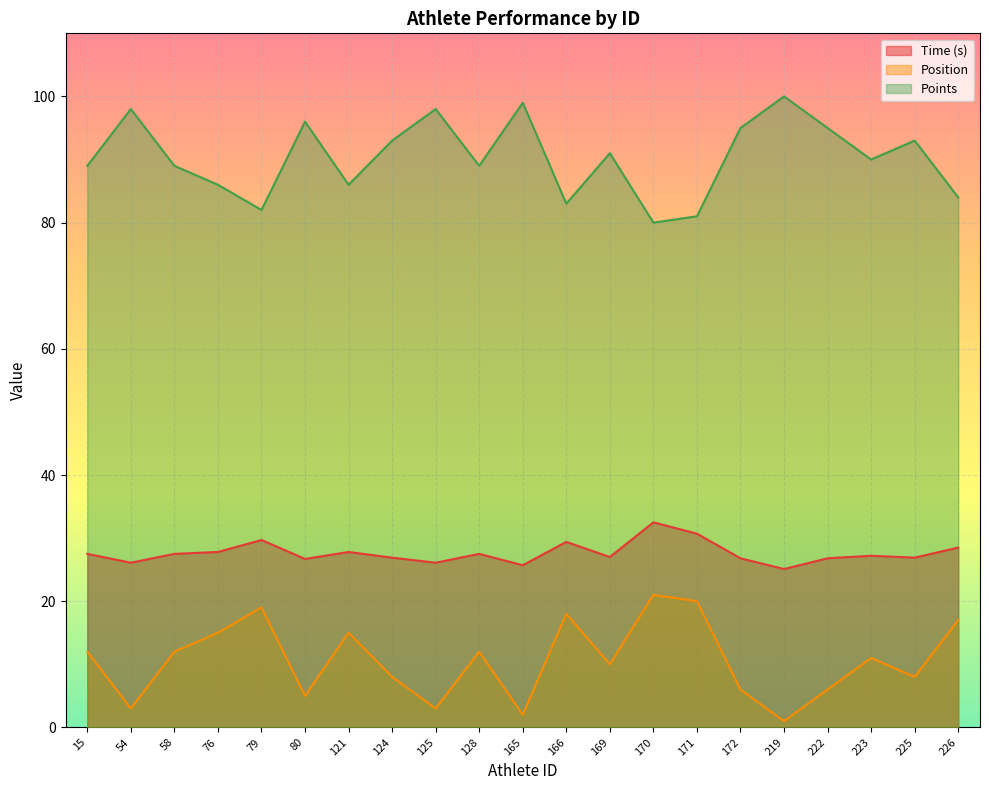

Read the Position value at 80.

5.0